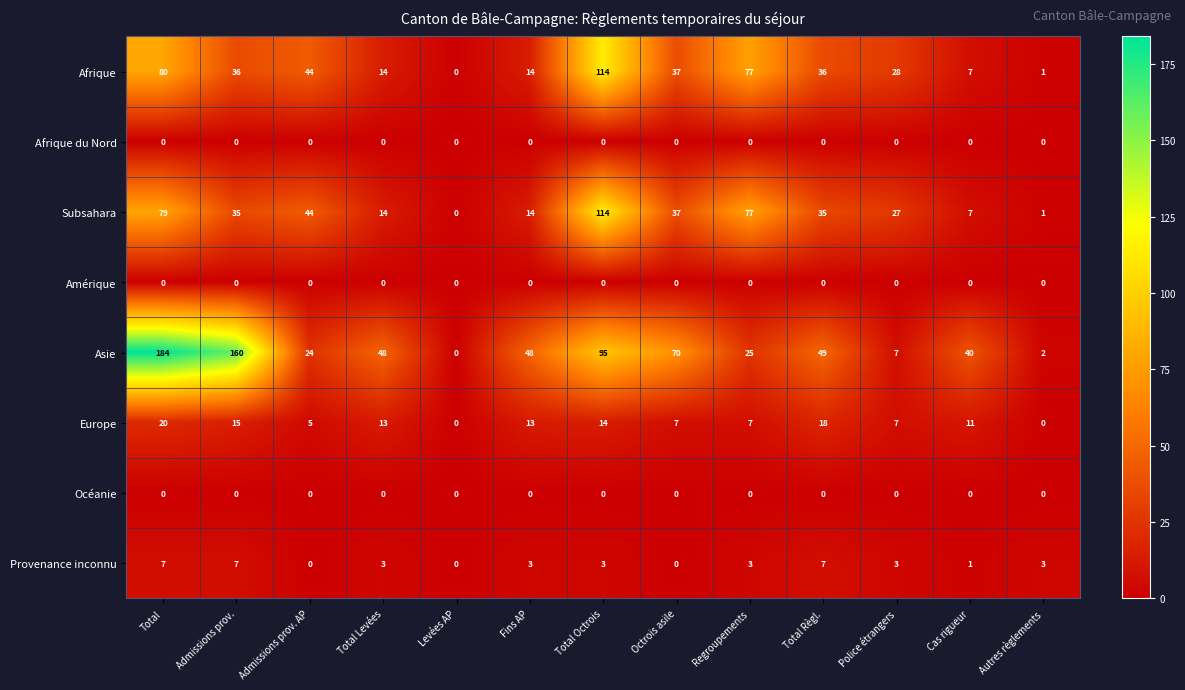

The value of Europe at Cas rigueur is 16. True or false?

False